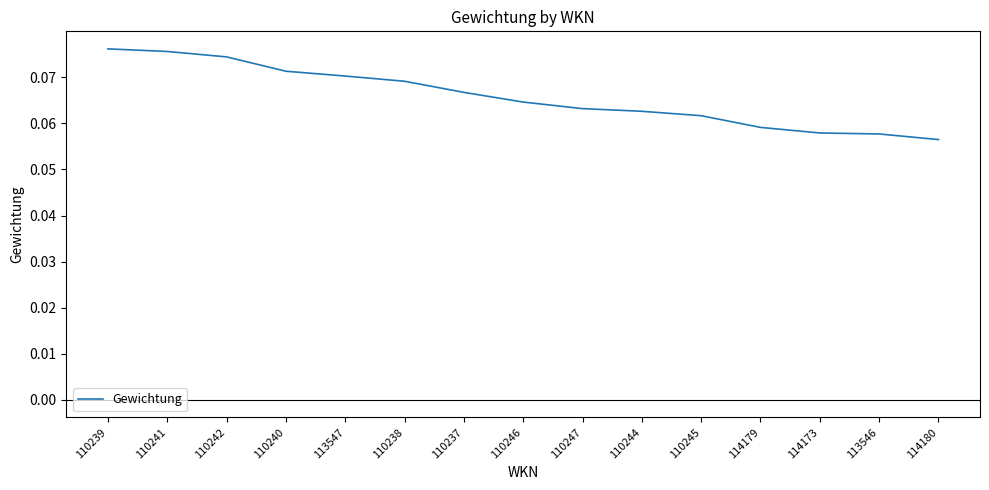

What position from the right is 113546?

2